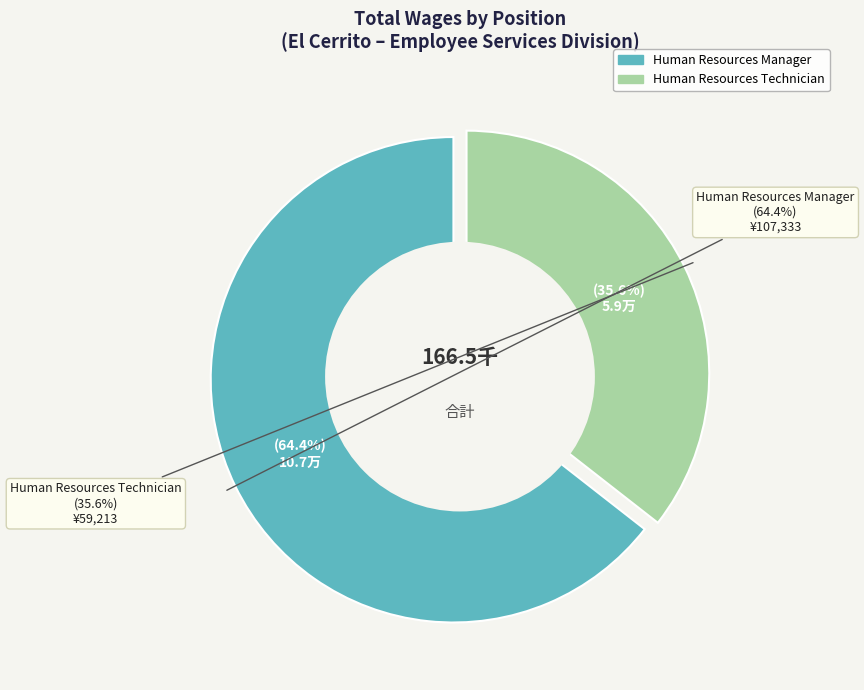

What is the change in value from Human Resources Manager to Human Resources Technician?

-48120